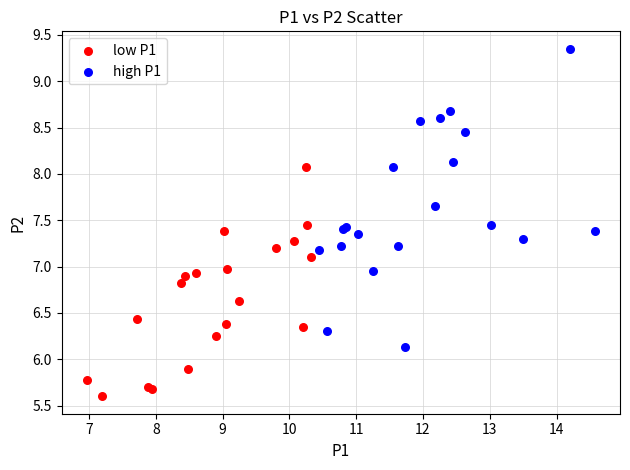

Which series contains the lowest Y value?

low P1